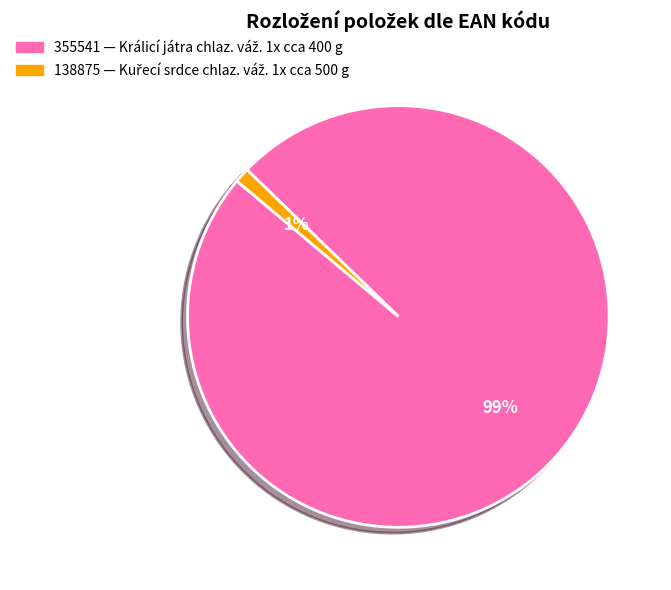

Between 138875 and 355541, which is larger?

355541